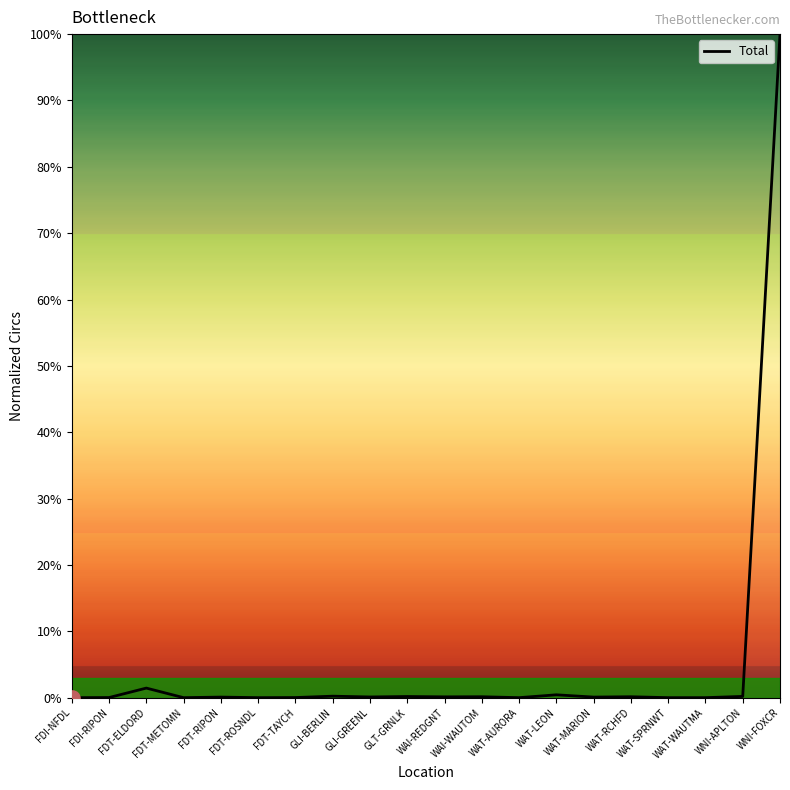

What is the maximum value shown in the chart?

100.0